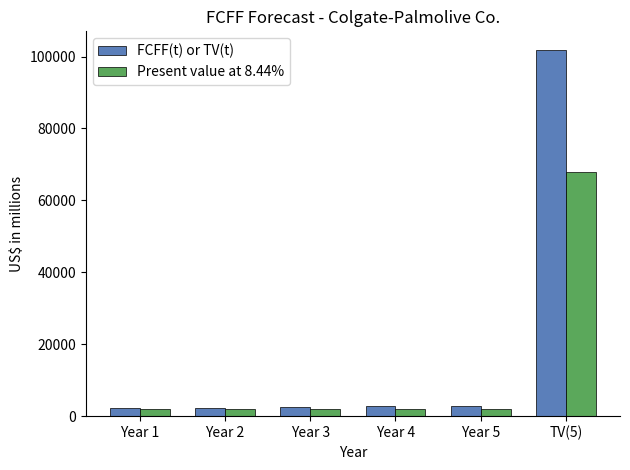

Is it true that Present value at 8.44% equals 1951 at Year 4?

True